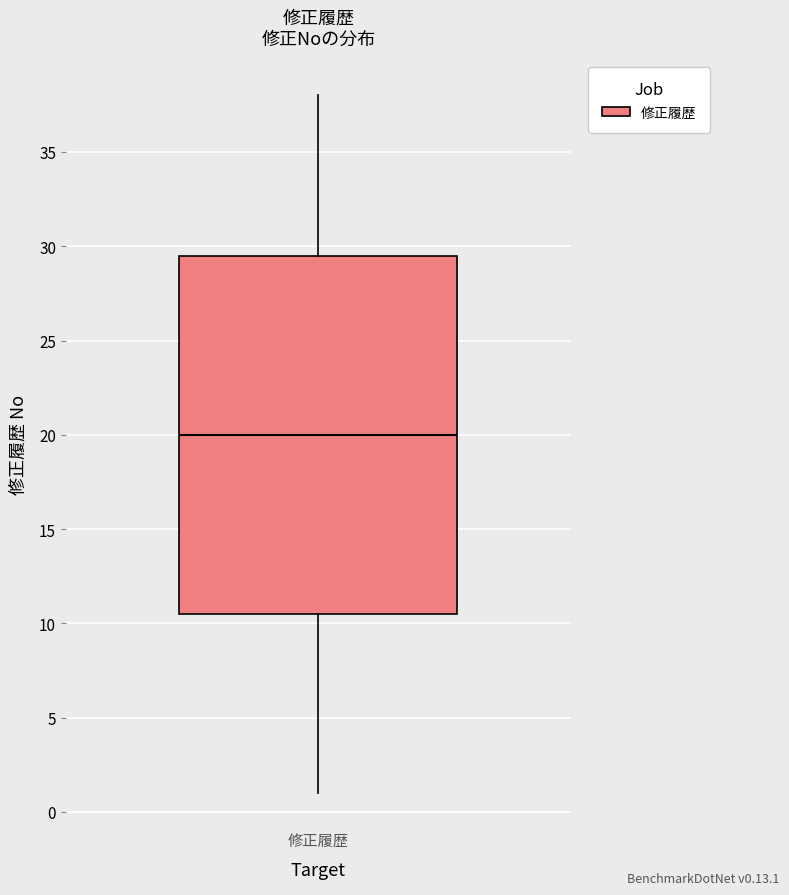

Transcribe this box plot: give where the median line is, the range the box spans, and where the two whiskers end, as read against the y-axis. The values are not printed on the chart, so give them approximately, as read against the axis.

median 20.0, box 10.5 to 29.5, whiskers 1.0 to 38.0